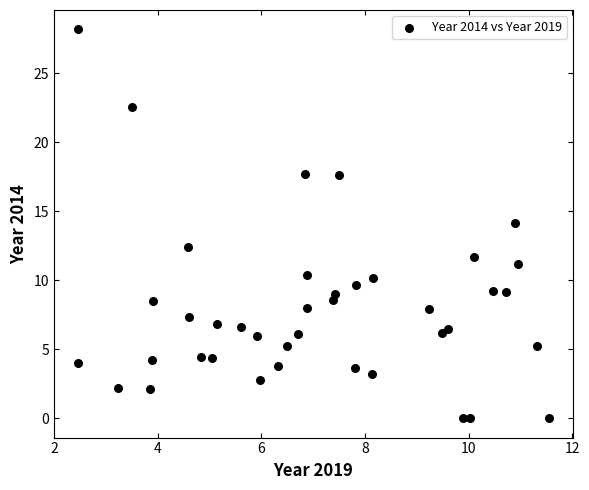

What is the range of Y values (max minus min)?

28.2